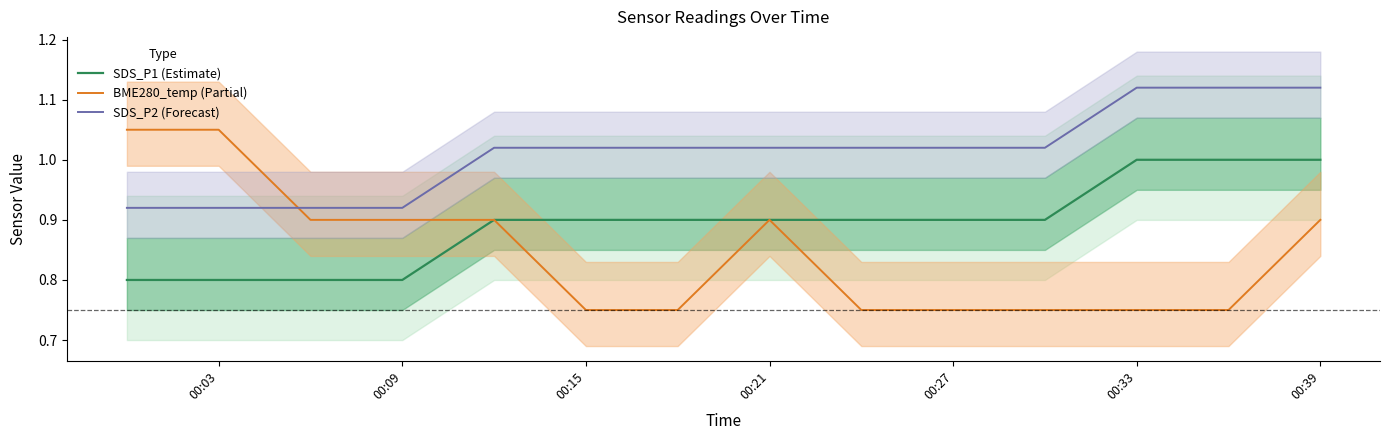

Which series has the largest range (max minus min)?

BME280_temp (Partial)